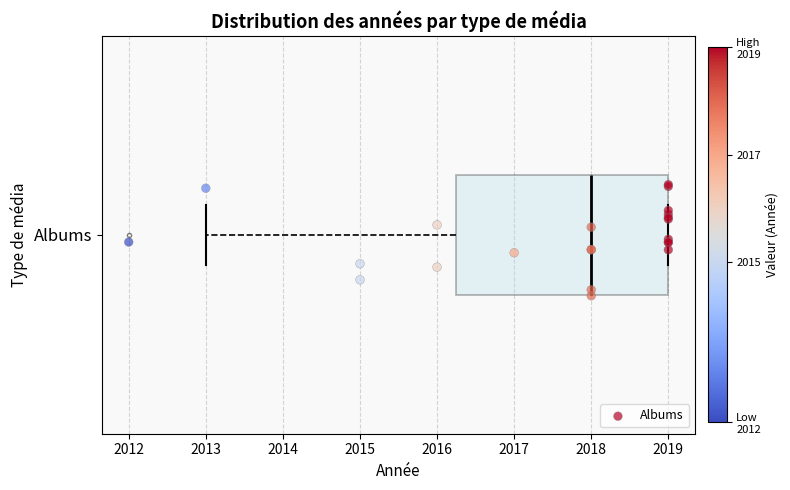

Where is the left edge of the box for Albums on the x-axis? The values are not printed on the chart, so give them approximately, as read against the axis.

2016.3